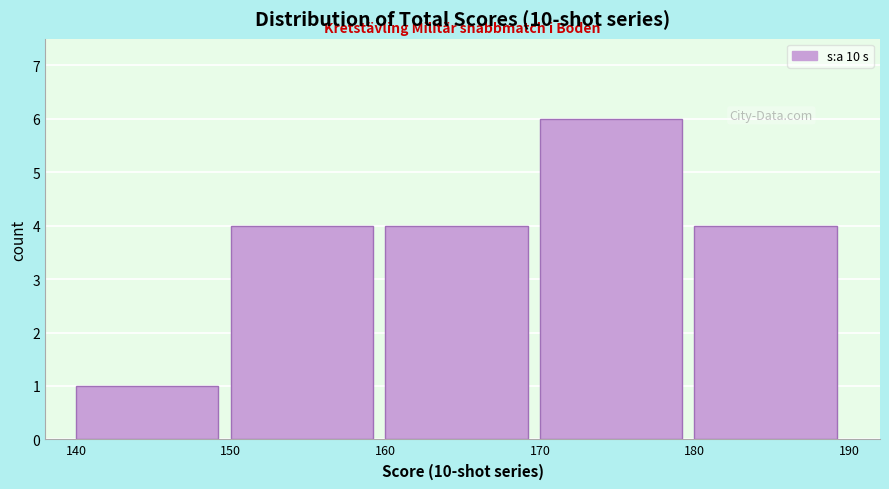

Reading left to right, list every bar in this chart as the range it spans on the x-axis followed by its height. The values are not printed on the chart, so give them approximately, as read against the axis.

140 to 150: 1
150 to 160: 4
160 to 170: 4
170 to 180: 6
180 to 190: 4